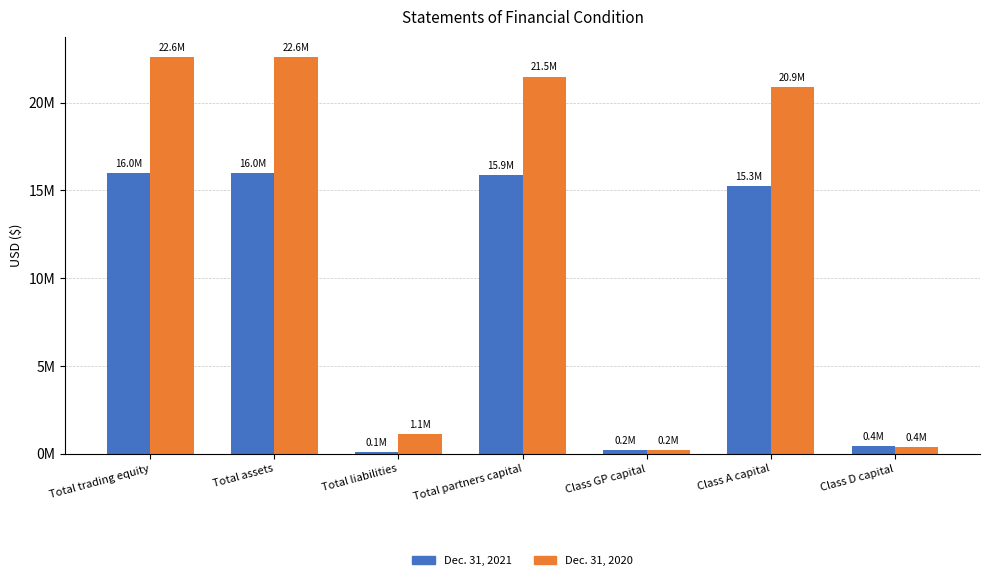

Reading left to right, list all the values displayed in this chart.

Dec. 31, 2021: Total trading equity=15987465	Total assets=15988475	Total liabilities=96400	Total partners capital=15892075	Class GP capital=209210	Class A capital=15265754	Class D capital=417111
Dec. 31, 2020: Total trading equity=22620714	Total assets=22620714	Total liabilities=1134552	Total partners capital=21486162	Class GP capital=193854	Class A capital=20888654	Class D capital=403654